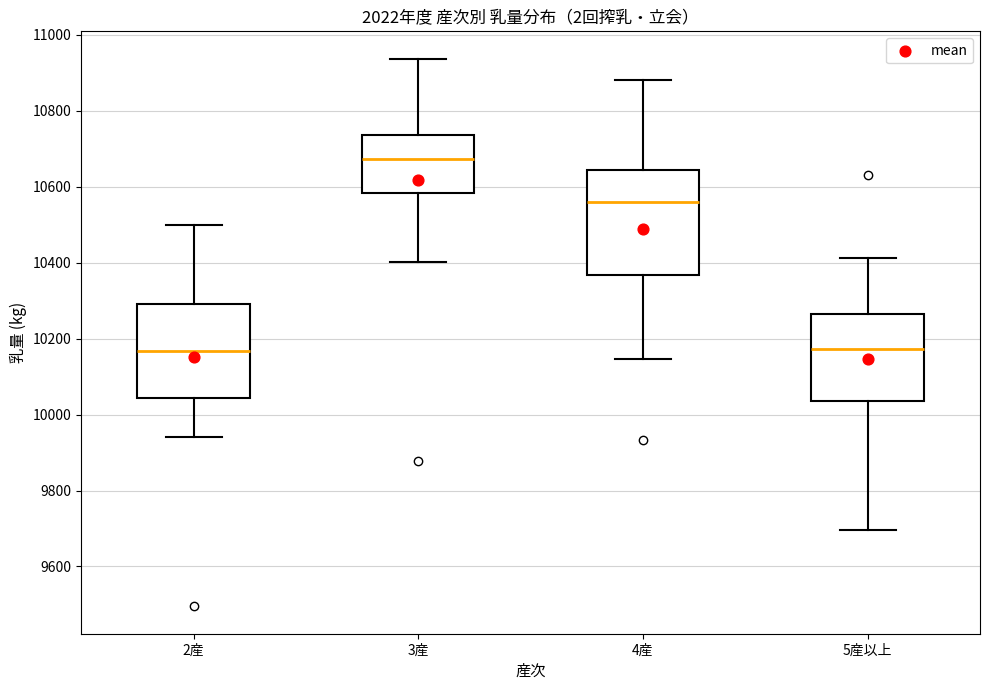

Which box has the highest median line?

3産